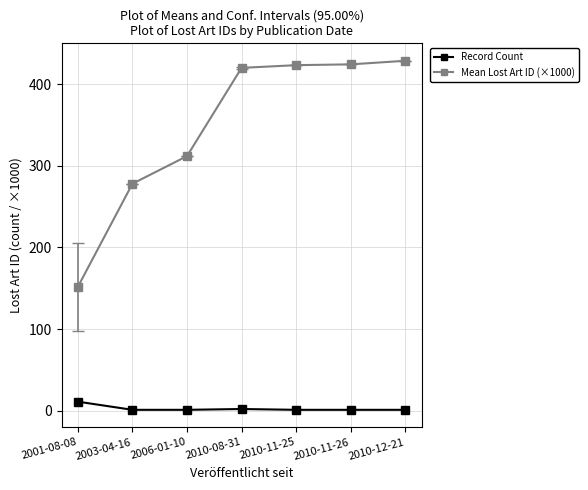

At how many categories does at least one series exceed 389?

4